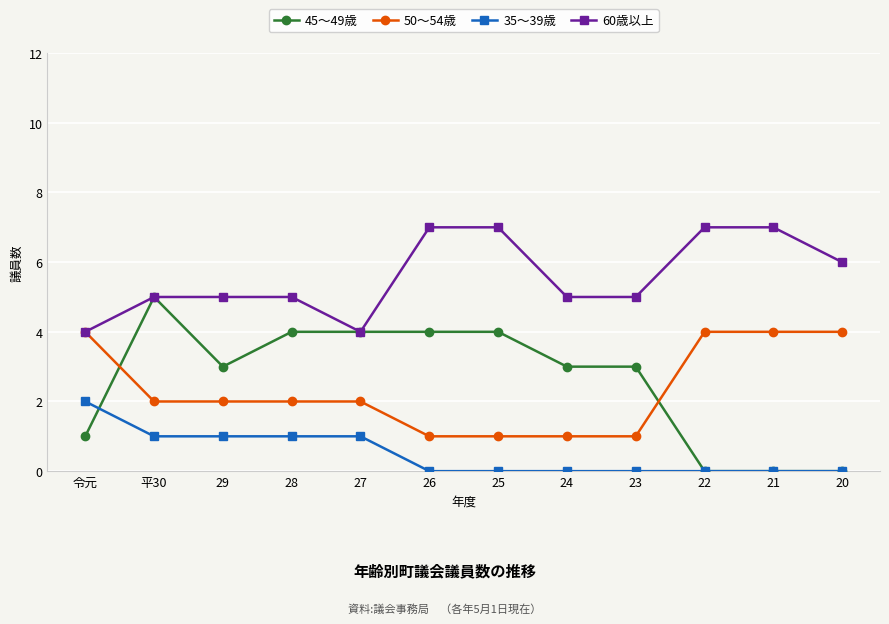

True or false: 60歳以上 and 35～39歳 intersect in this chart.

False